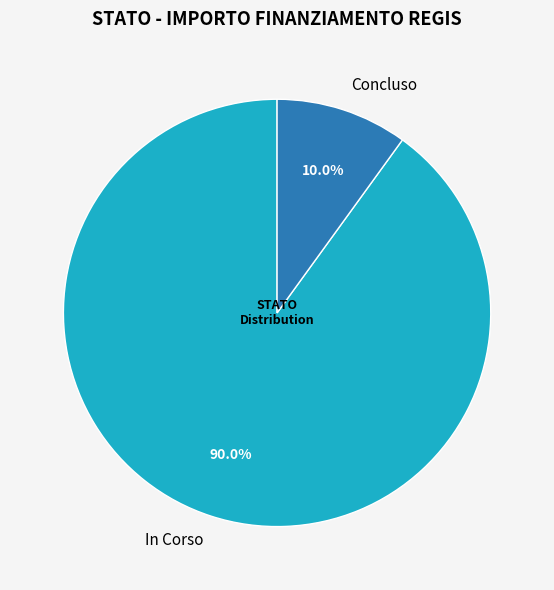

Combined, do In Corso and Concluso account for over 50%?

Yes